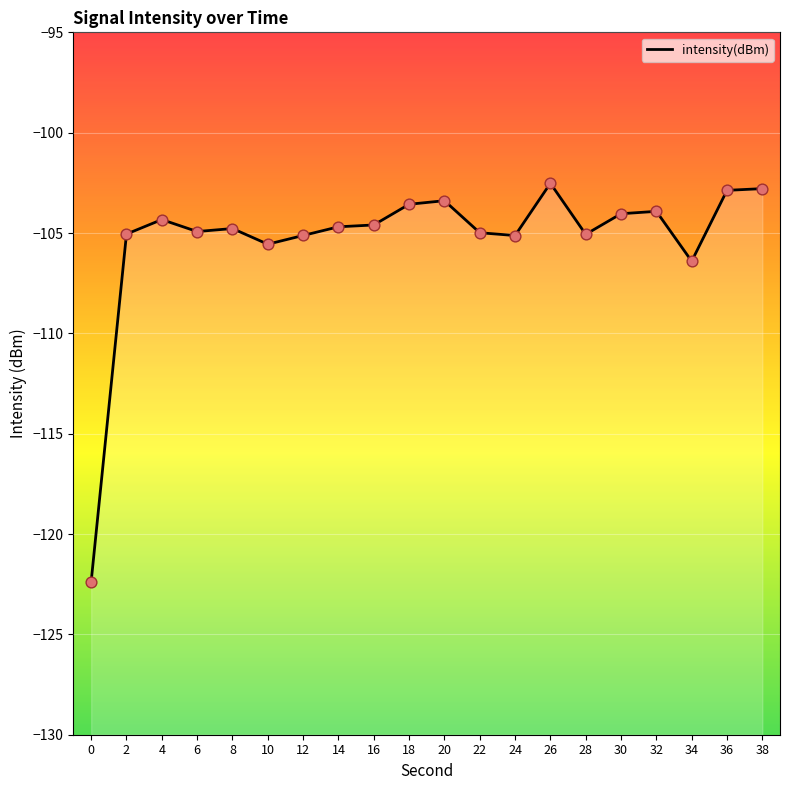

Which has a higher value, 38 or 24?

38